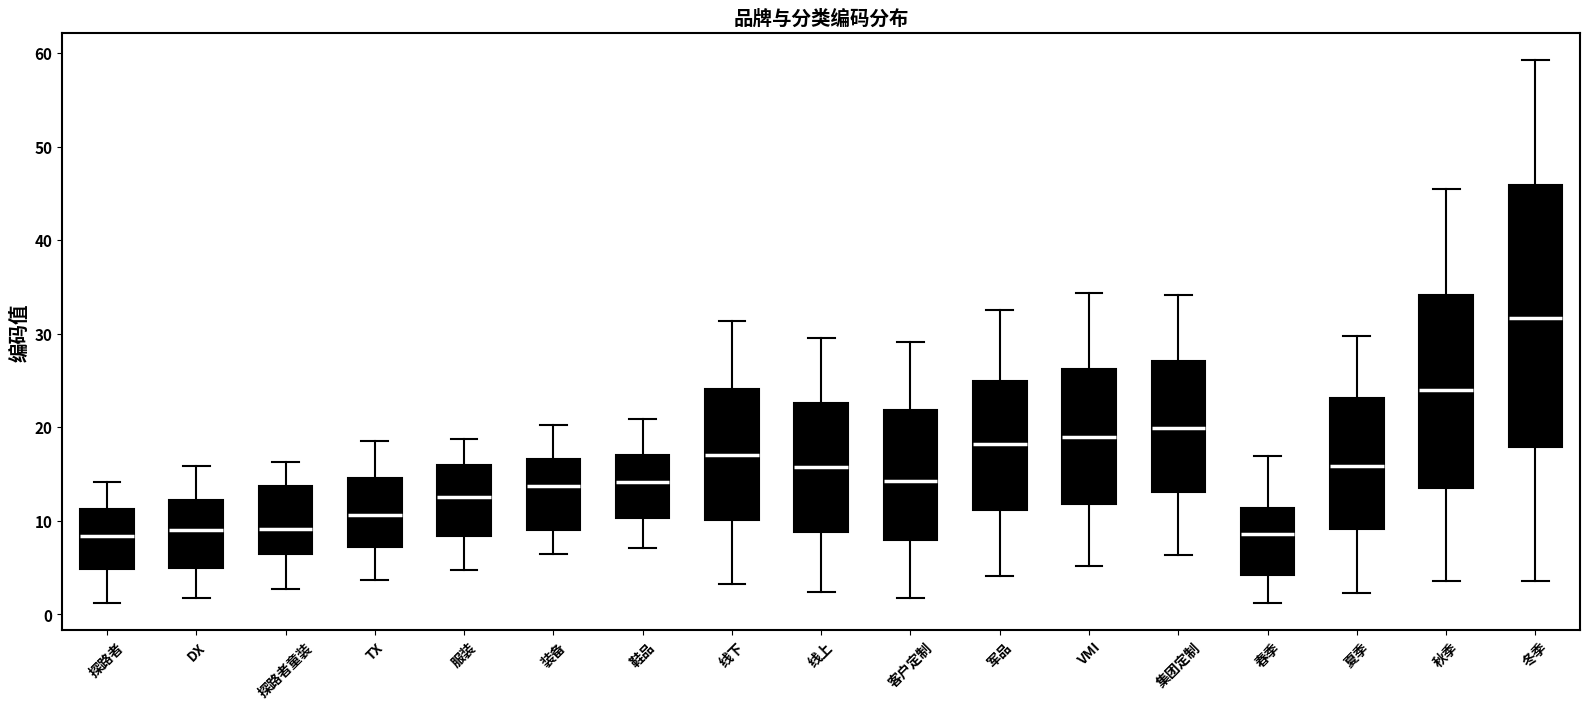

Which box is the tallest, from its lower edge to its upper edge?

冬季